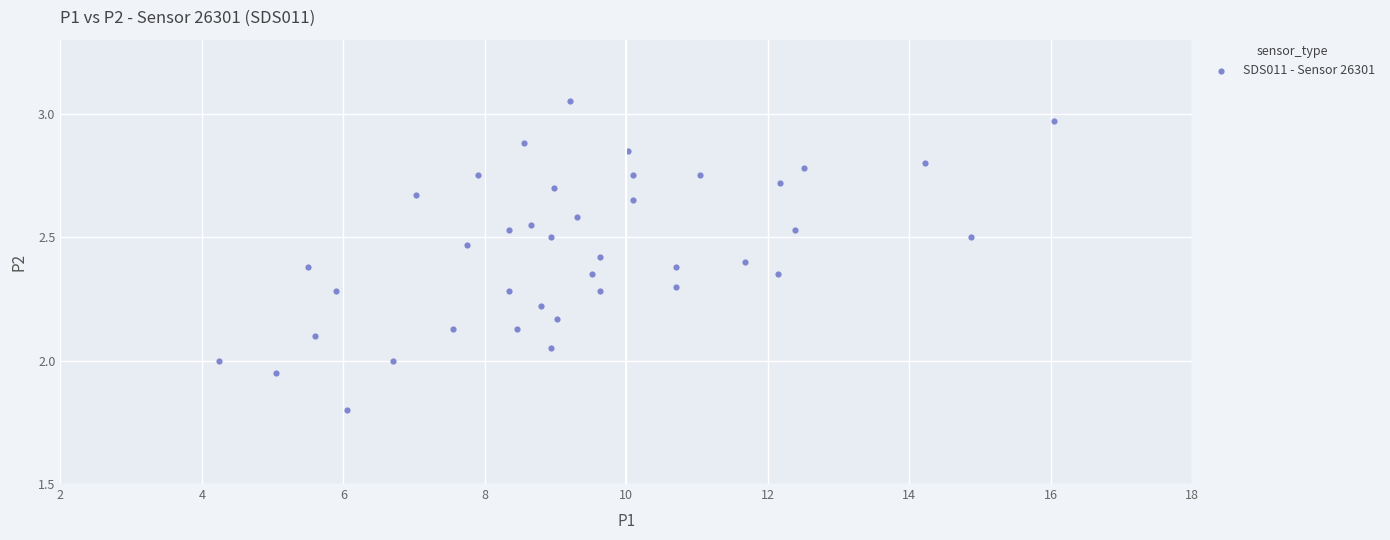

What is the range of X values (max minus min)?

11.8